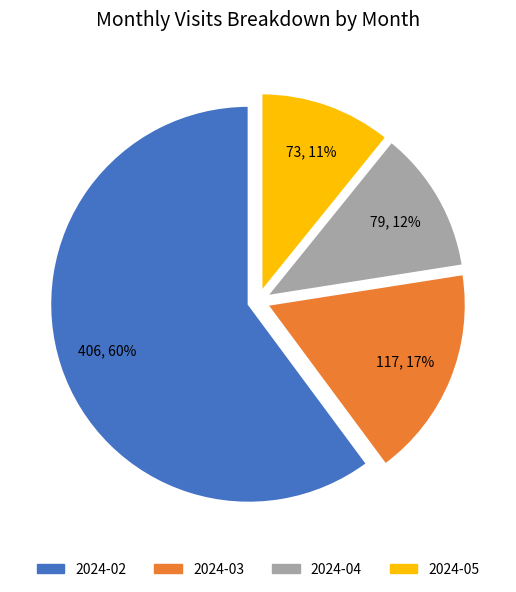

True or false: 2024-04 accounts for 7% of the total.

False